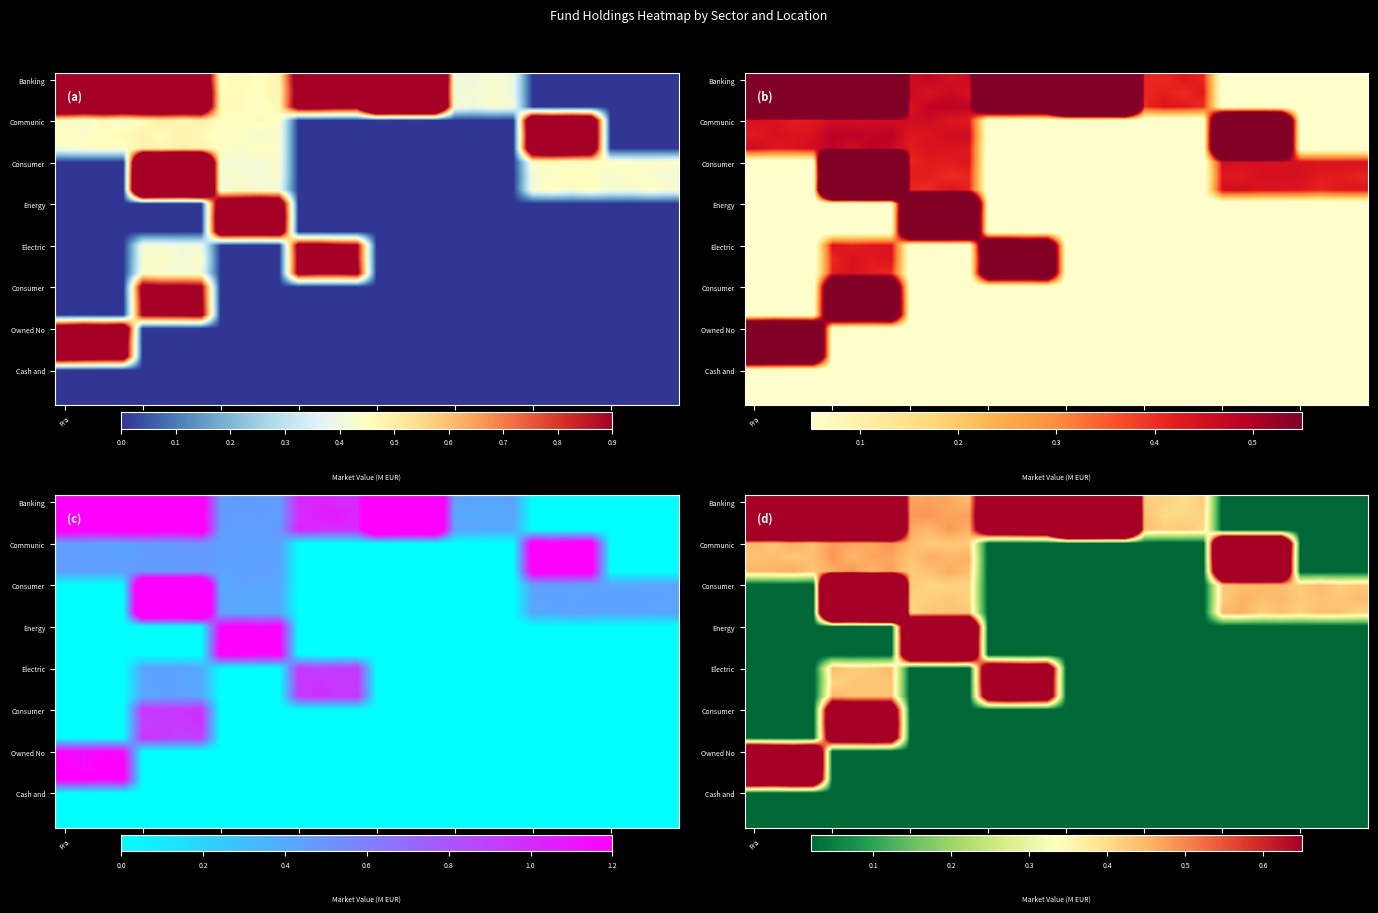

How many data points does each series have?

32